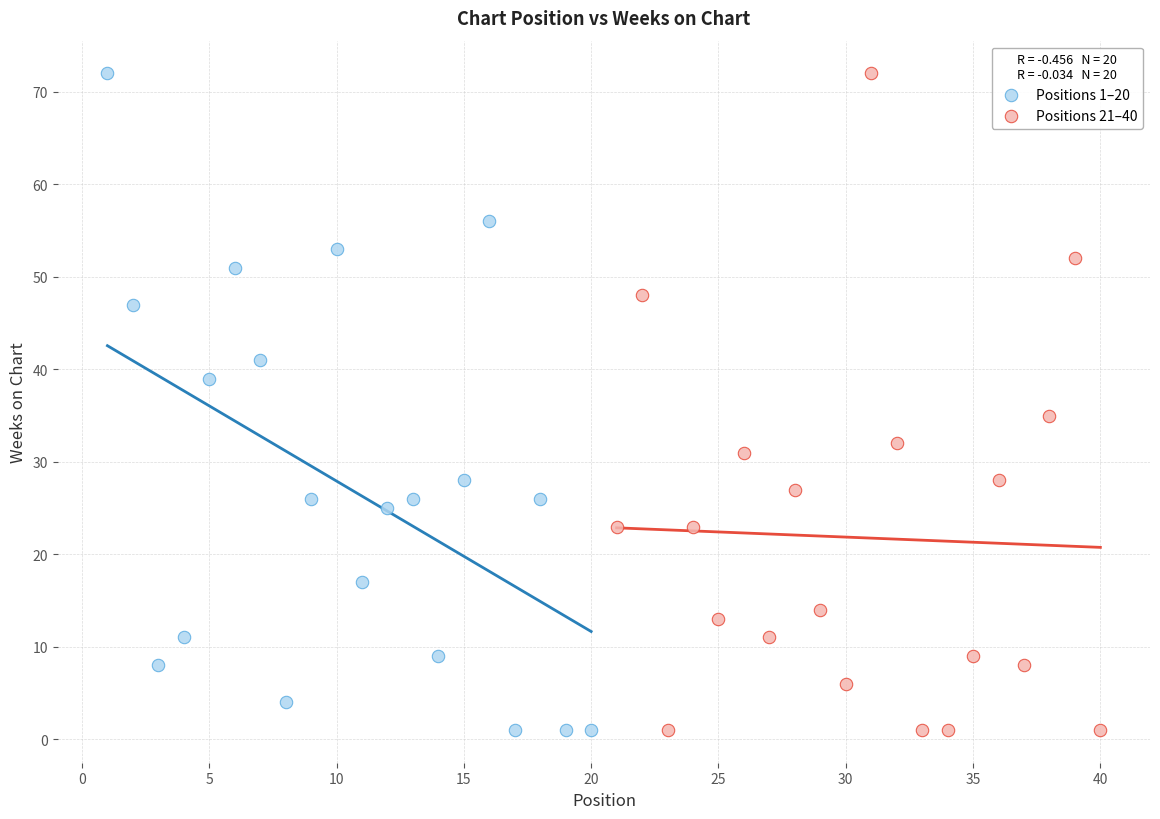

What are all the series names shown in the legend?

Positions 1–20, Positions 21–40